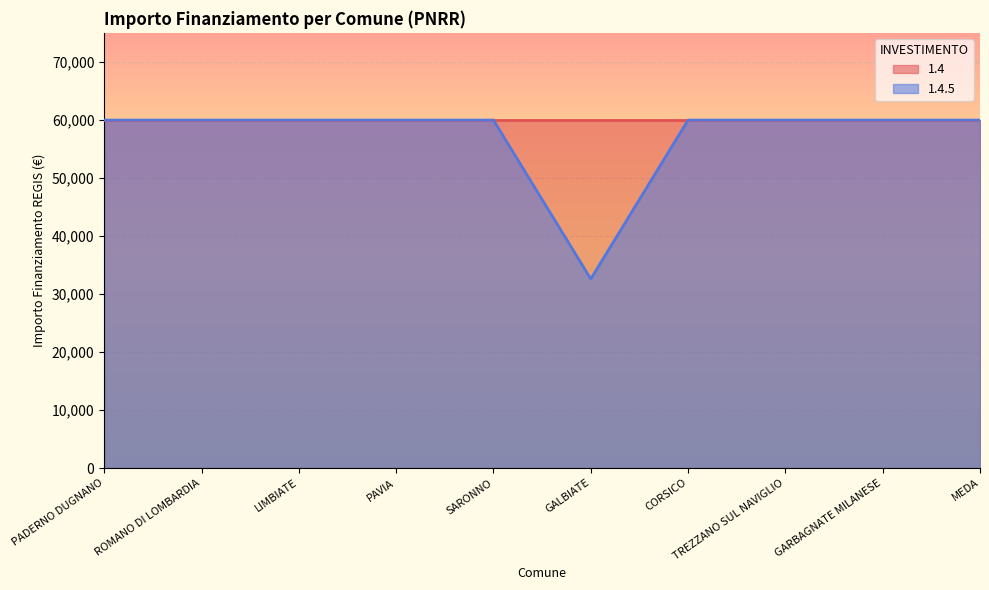

List the labels in order of value, smallest first.

GALBIATE, PADERNO DUGNANO, ROMANO DI LOMBARDIA, LIMBIATE, PAVIA, SARONNO, CORSICO, TREZZANO SUL NAVIGLIO, GARBAGNATE MILANESE, MEDA